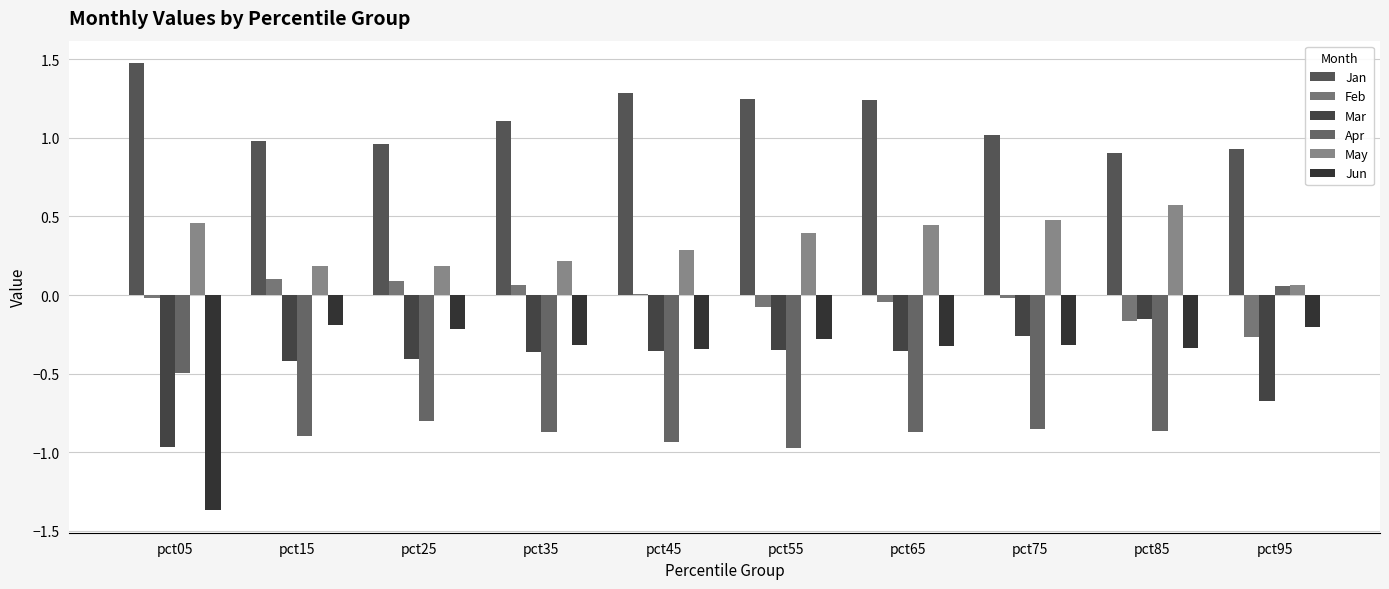

Which series has the largest total across all categories?

Jan